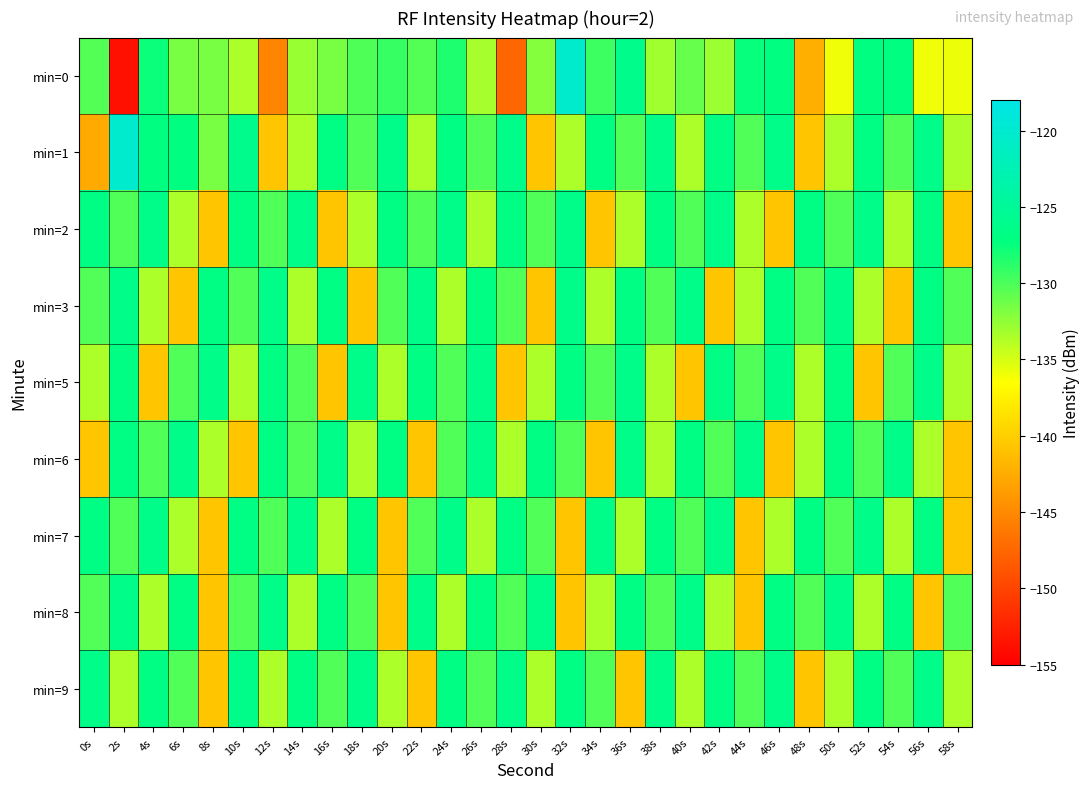

What is the spread (max minus min) of values at 42s?

14.2